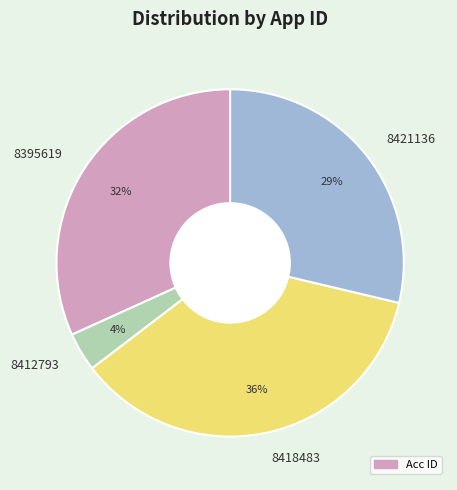

To the nearest percent, what is the difference between the 8418483 and 8421136 slice percentages?

7%